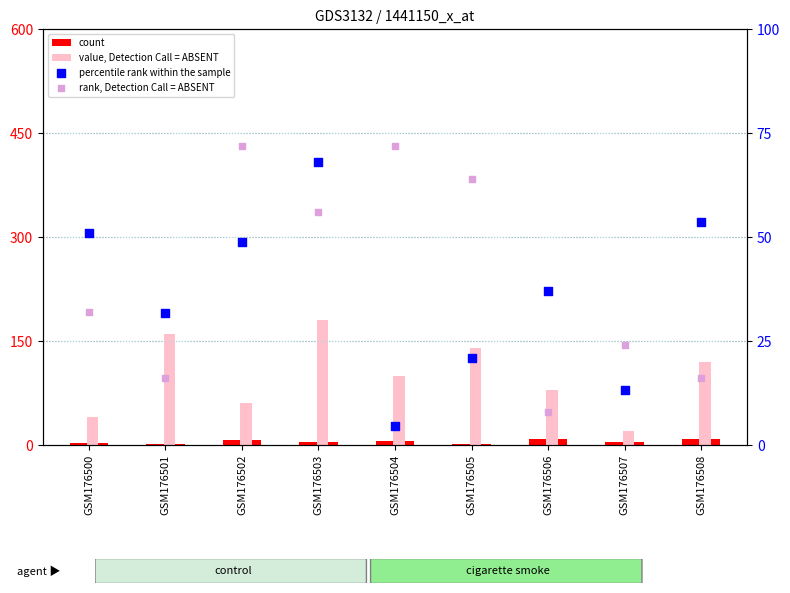

Which series contains the lowest Y value?

count